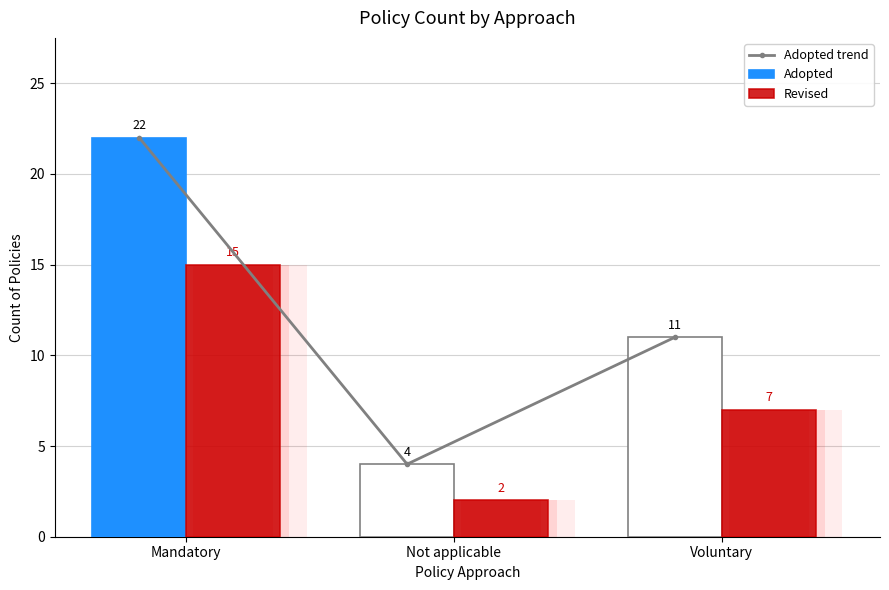

What is the label of the 1st bar from the right?

Voluntary